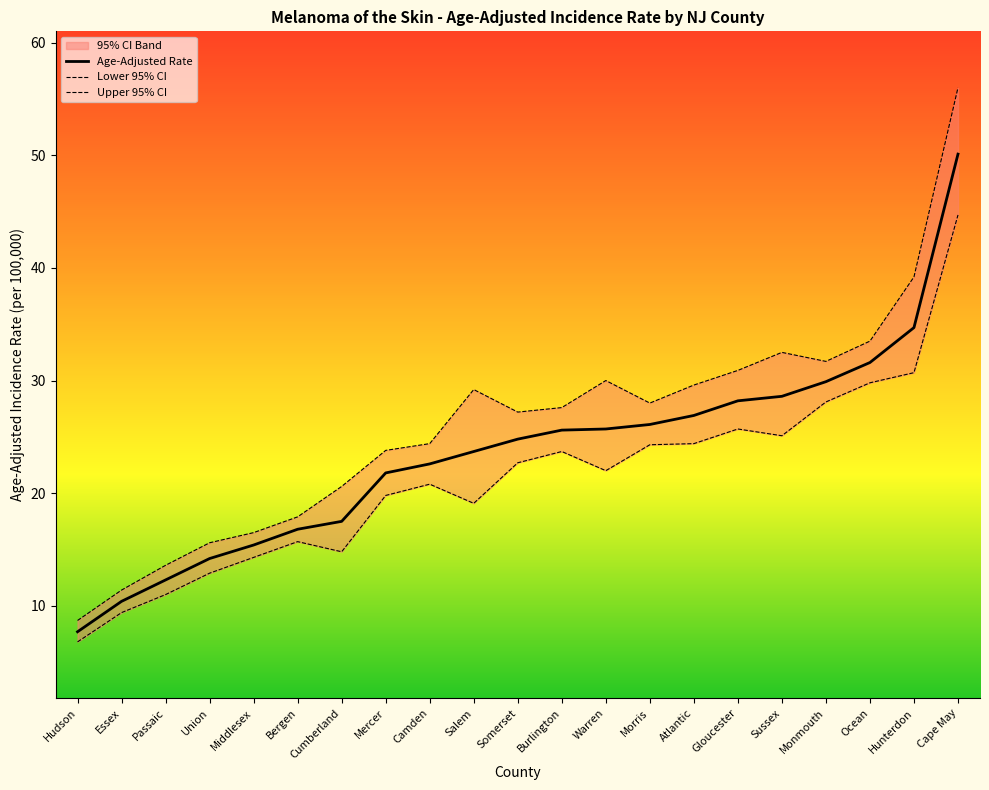

What is the sum of the Lower 95% CI values at Morris and Hunterdon?

55.0